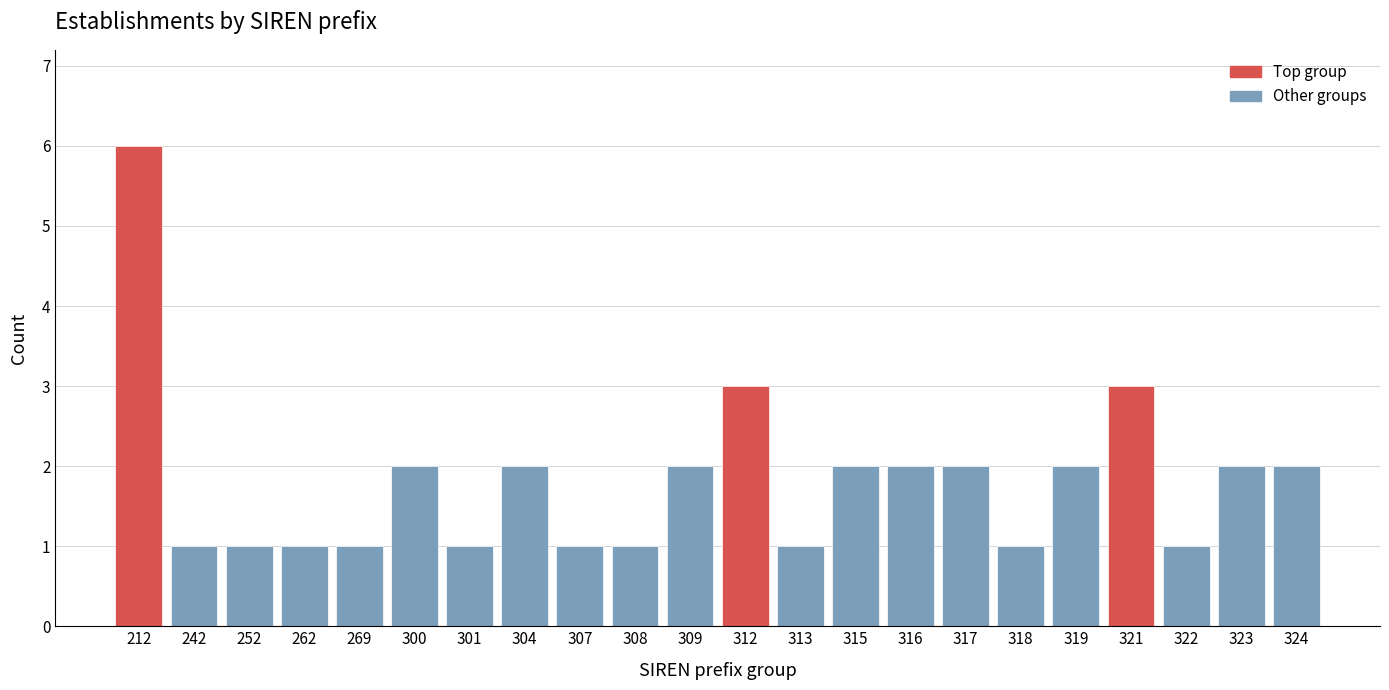

Reading right to left, extract all data points from this chart.

324=2	323=2	322=1	321=3	319=2	318=1	317=2	316=2	315=2	313=1	312=3	309=2	308=1	307=1	304=2	301=1	300=2	269=1	262=1	252=1	242=1	212=6